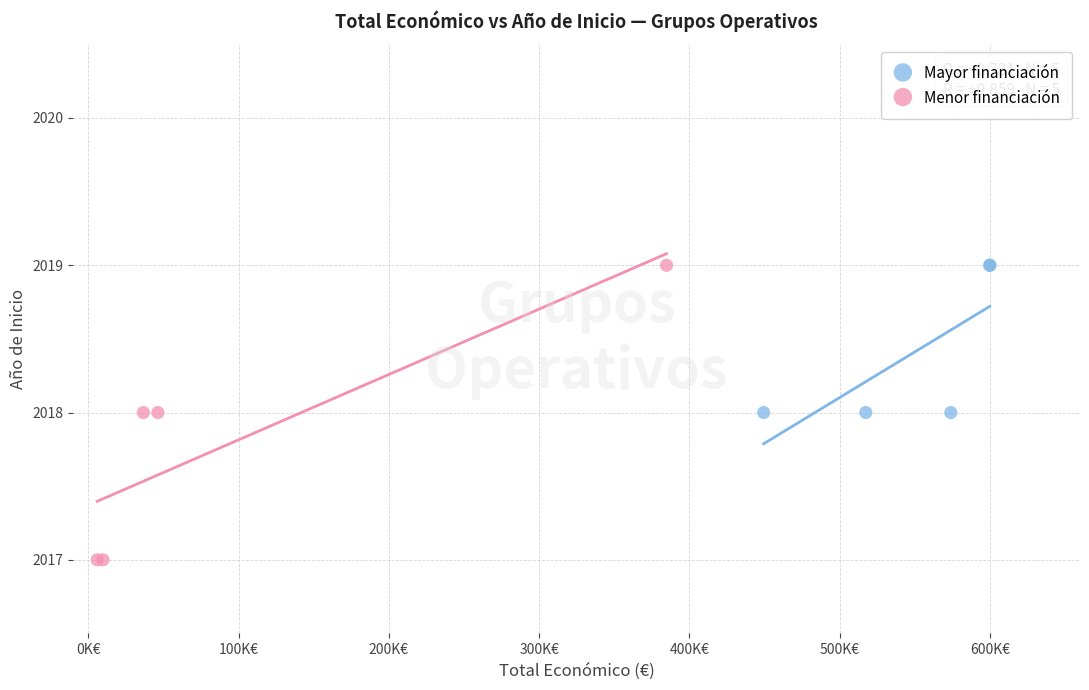

Which series has the widest spread of Y values?

Menor financiación